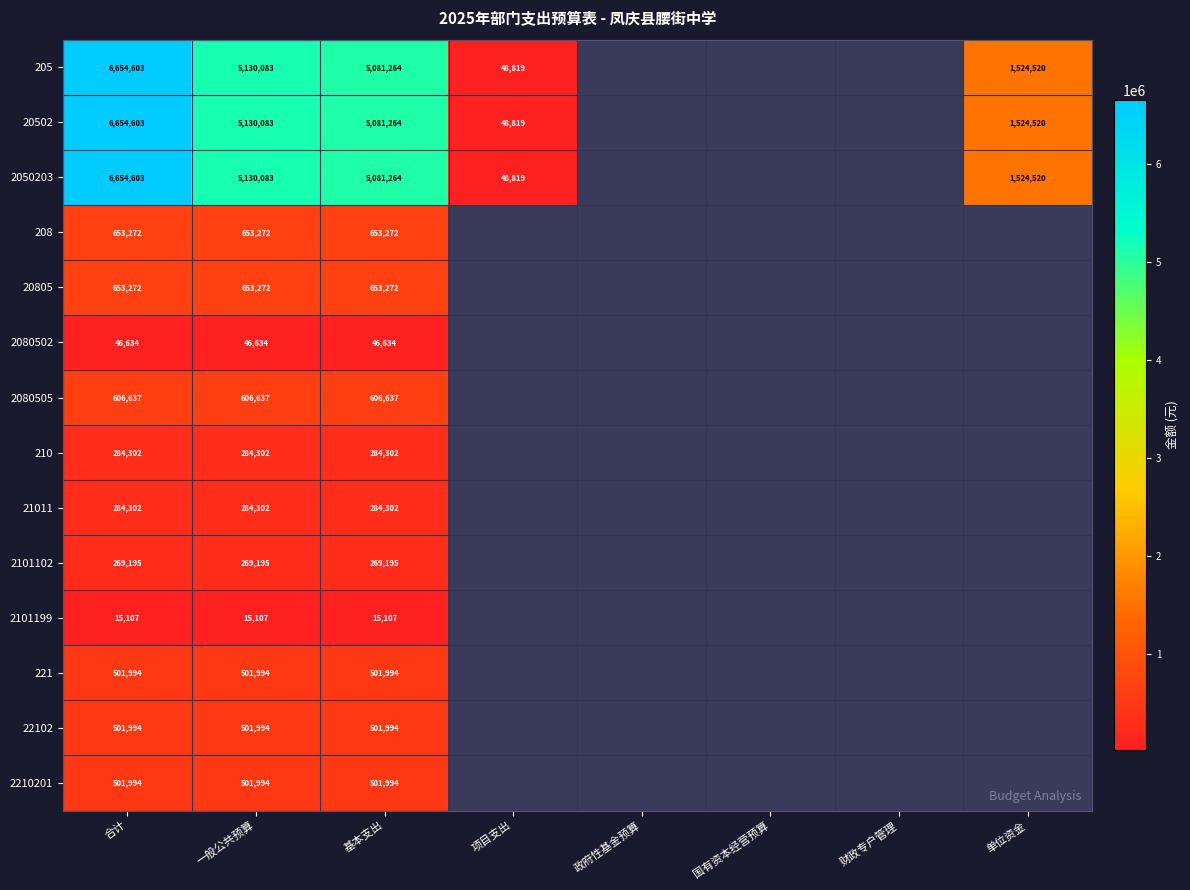

Which series has the widest spread of values?

205